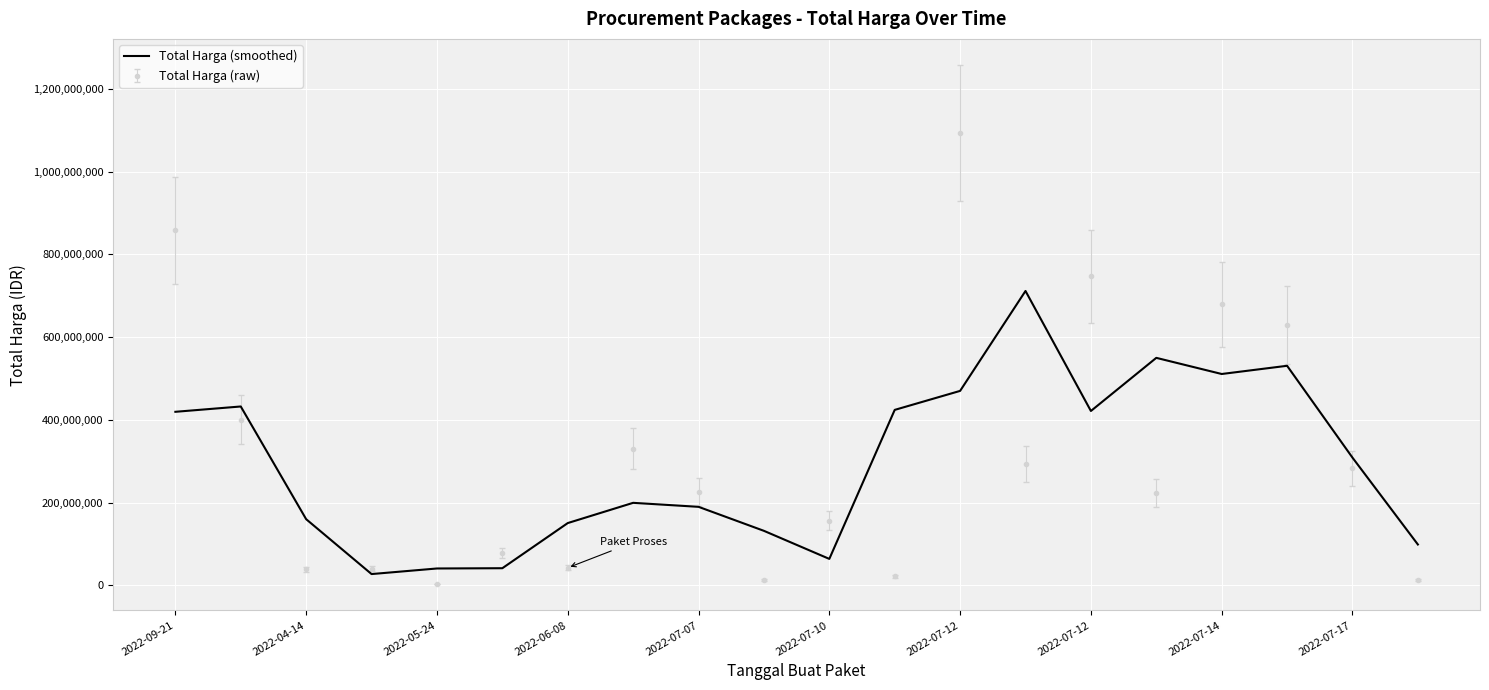

What is the greatest value displayed?

1093846000.0